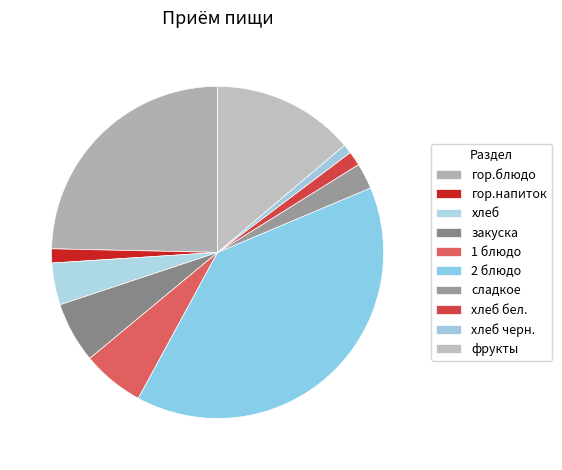

Which category has the smallest portion of the pie?

хлеб черн.